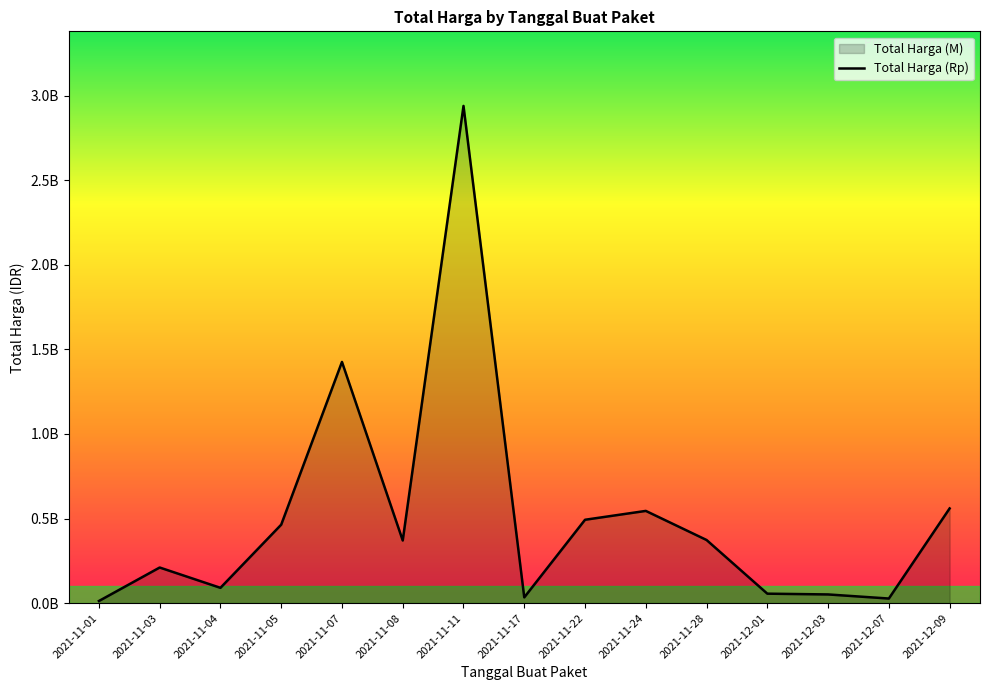

What is the maximum value shown in the chart?

2.9